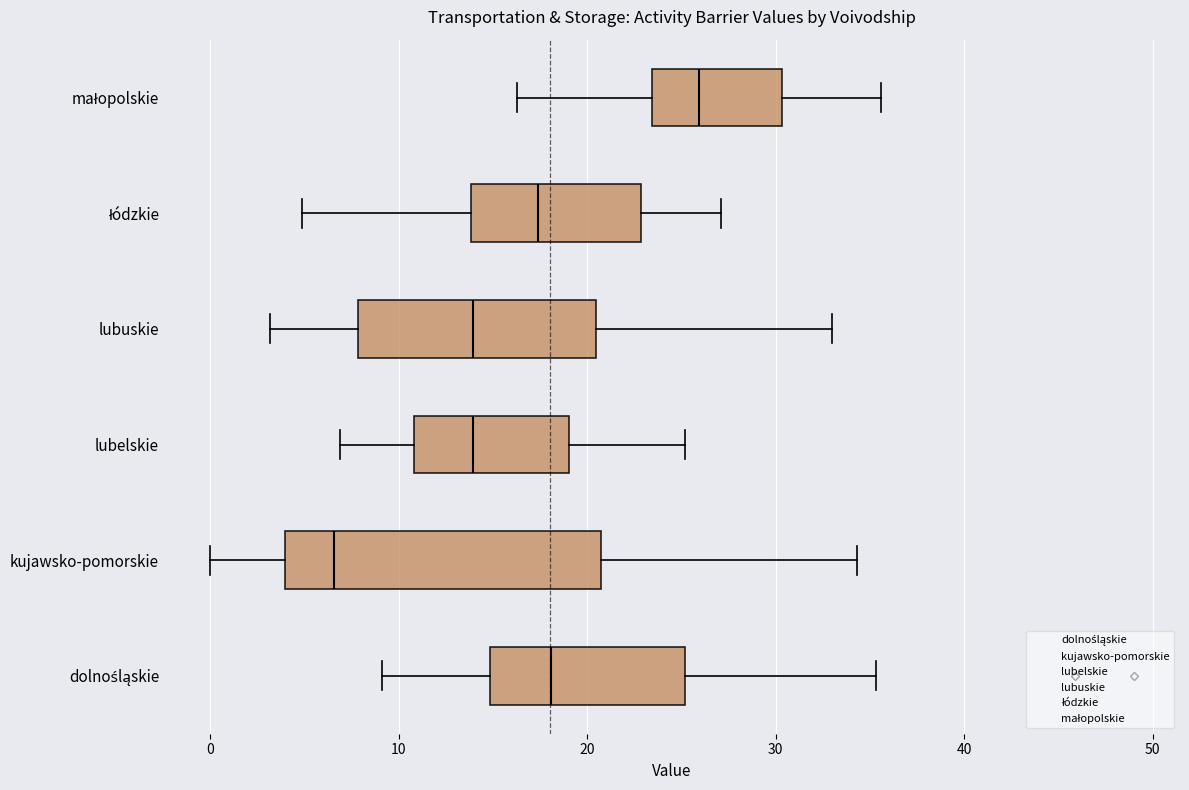

Which box has the furthest to the left median line?

kujawsko-pomorskie